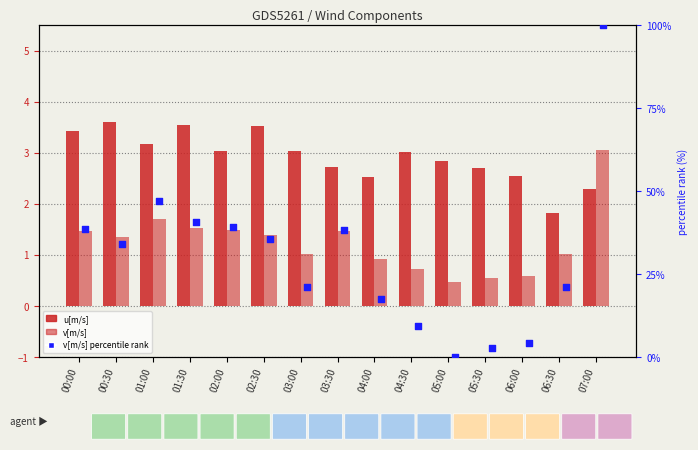

What is the total value across all series at 06:30?

23.9